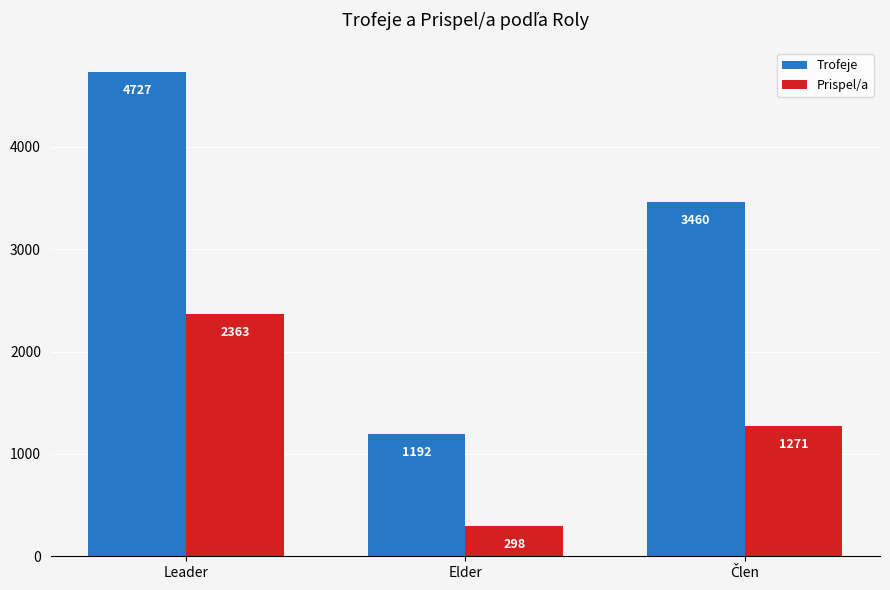

What is the minimum value shown in the chart?

298.0